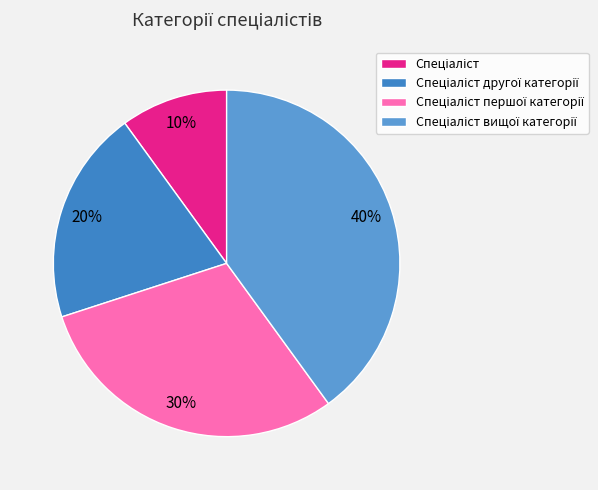

Count the number of slices in the pie.

4